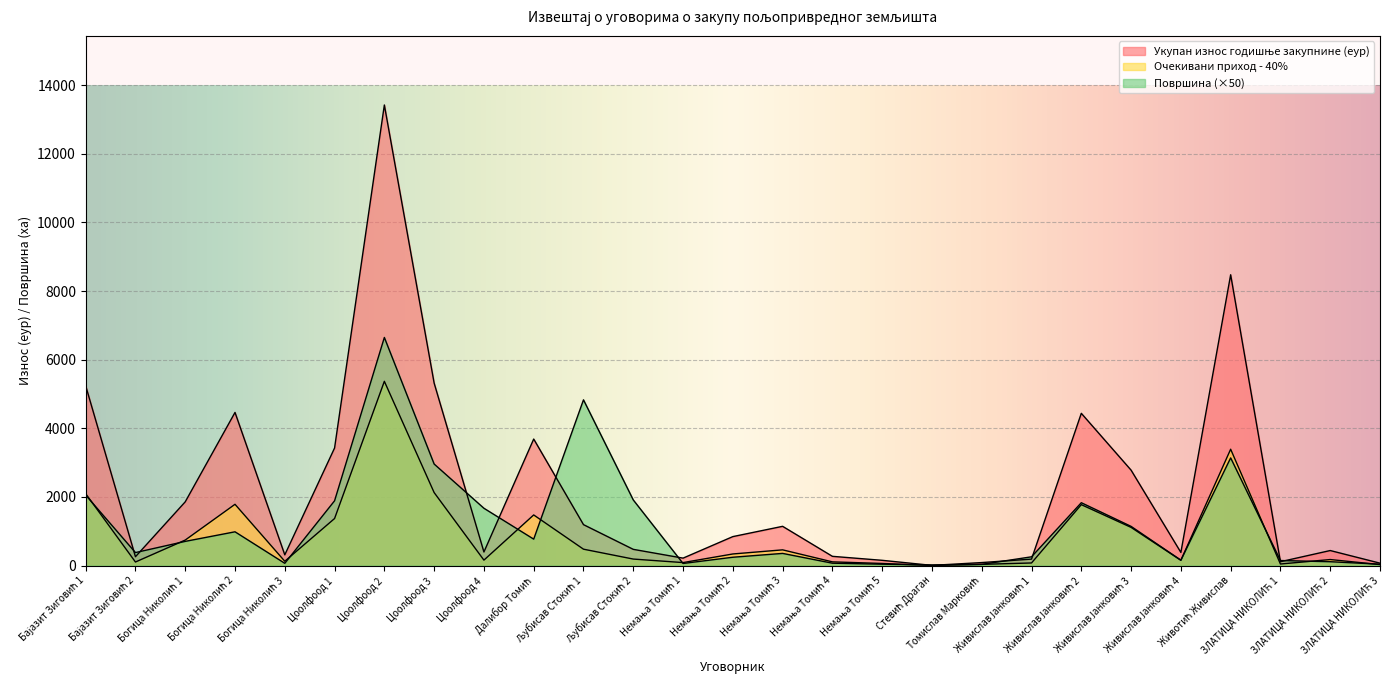

How many values in the Површина series exceed 377?

14